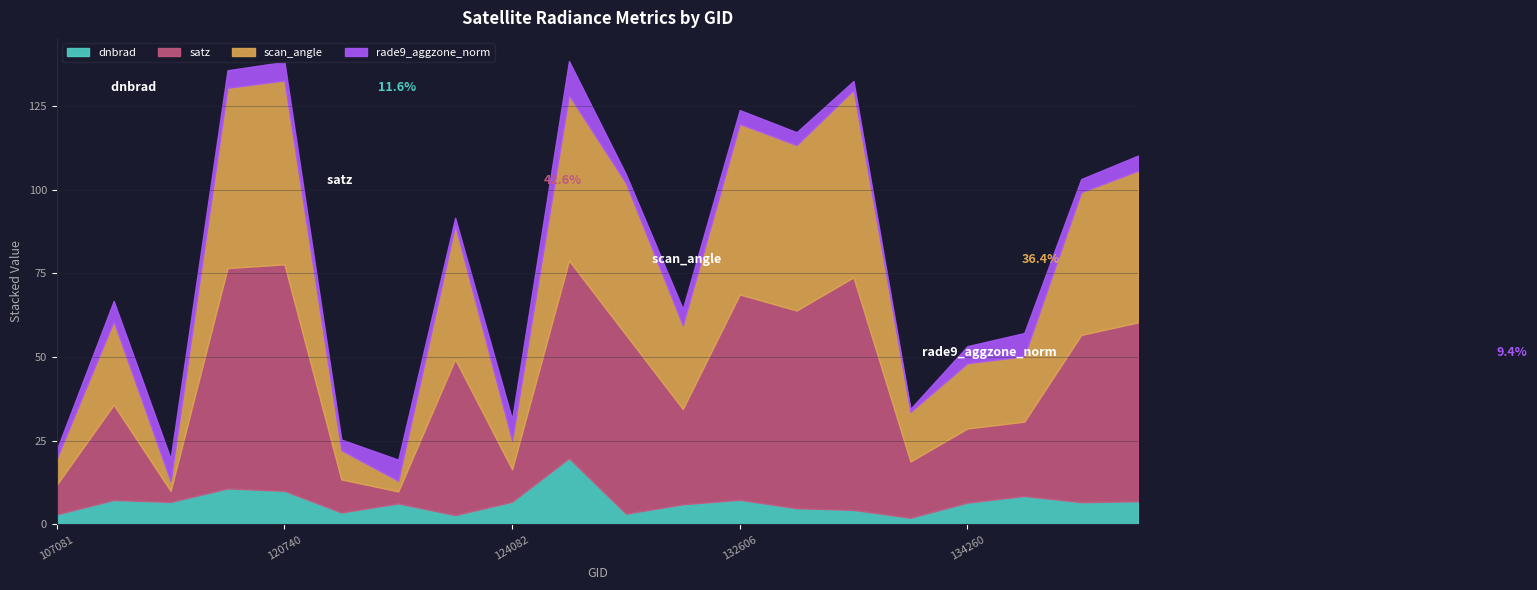

What is the maximum value for rade9_aggzone_norm?

10.2